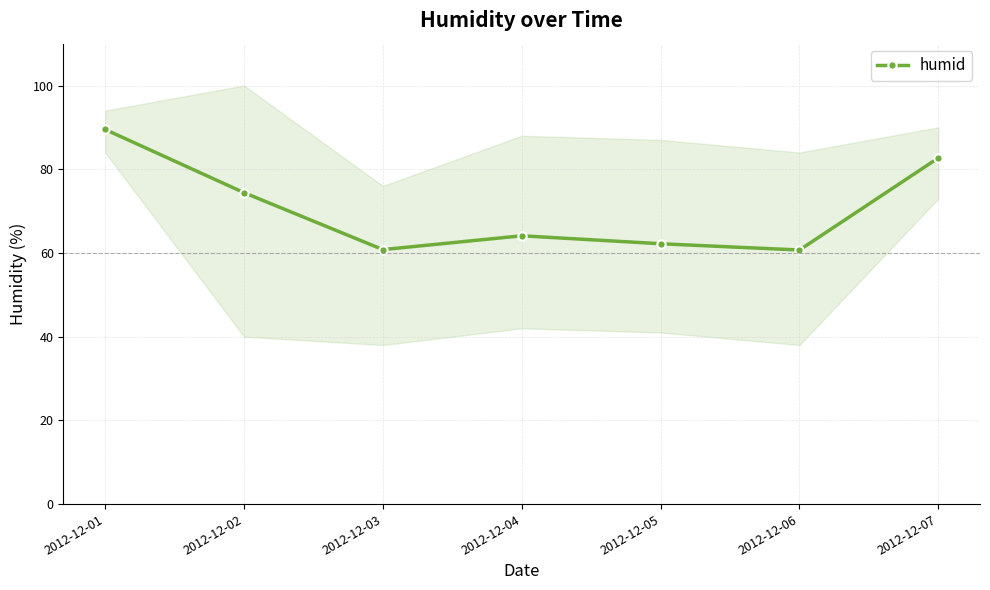

Does the chart display data point markers on the line(s)?

Yes